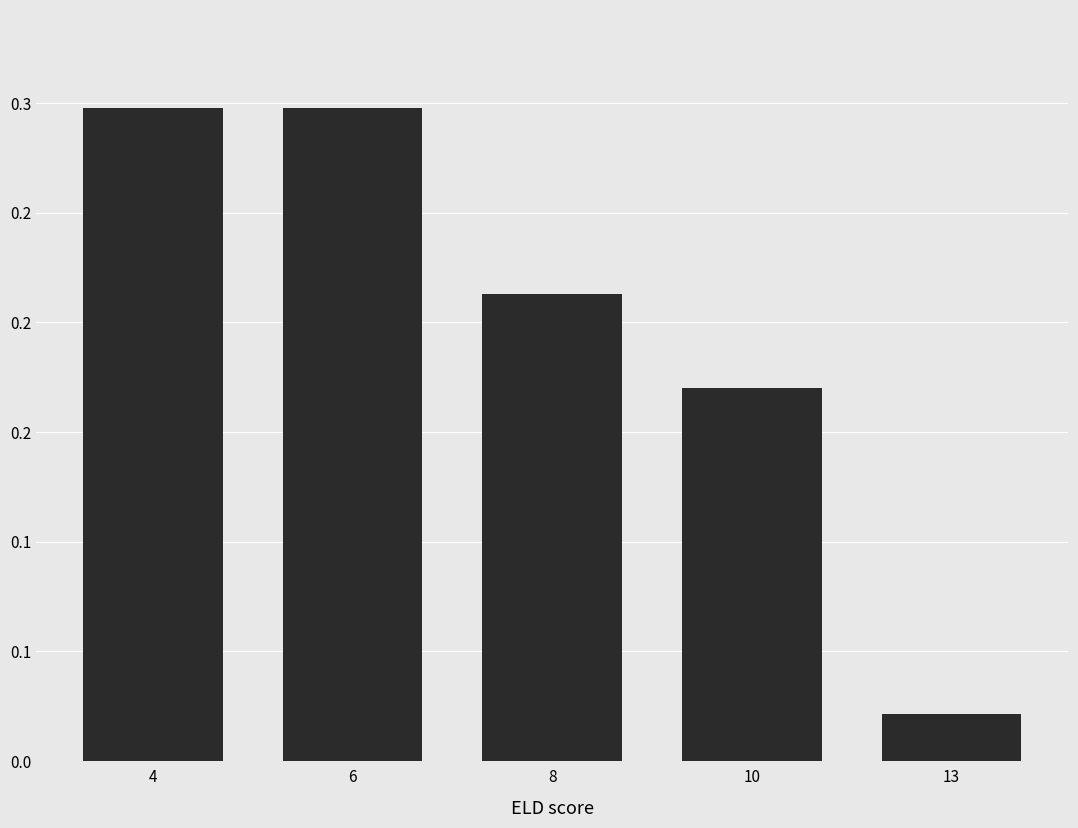

Are the bars horizontal?

No